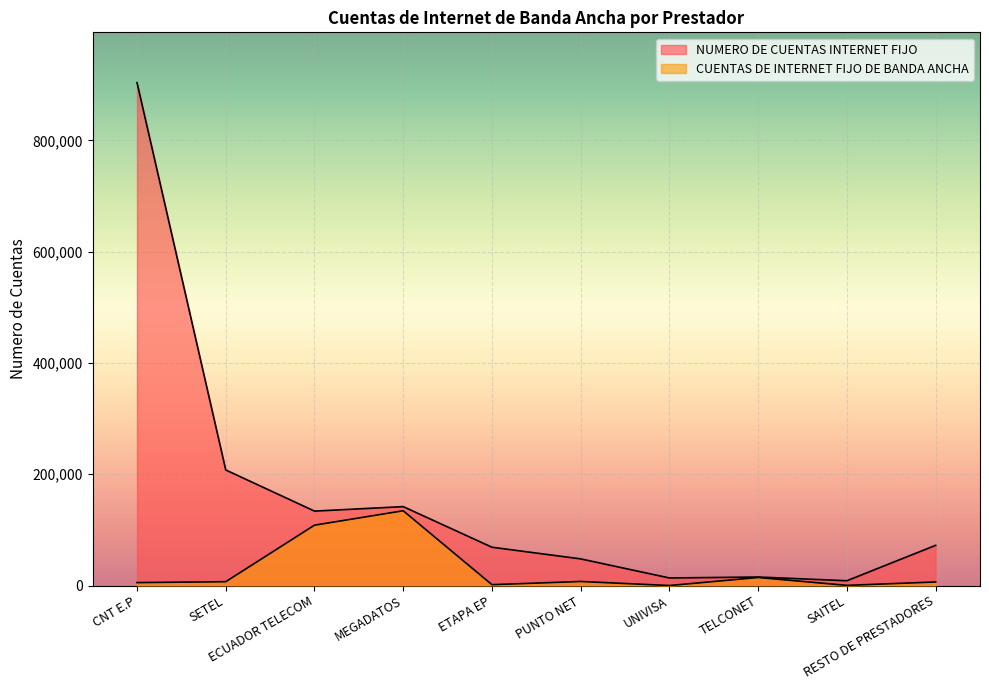

True or false: NUMERO DE CUENTAS INTERNET FIJO has a value of 207664 at SETEL.

True